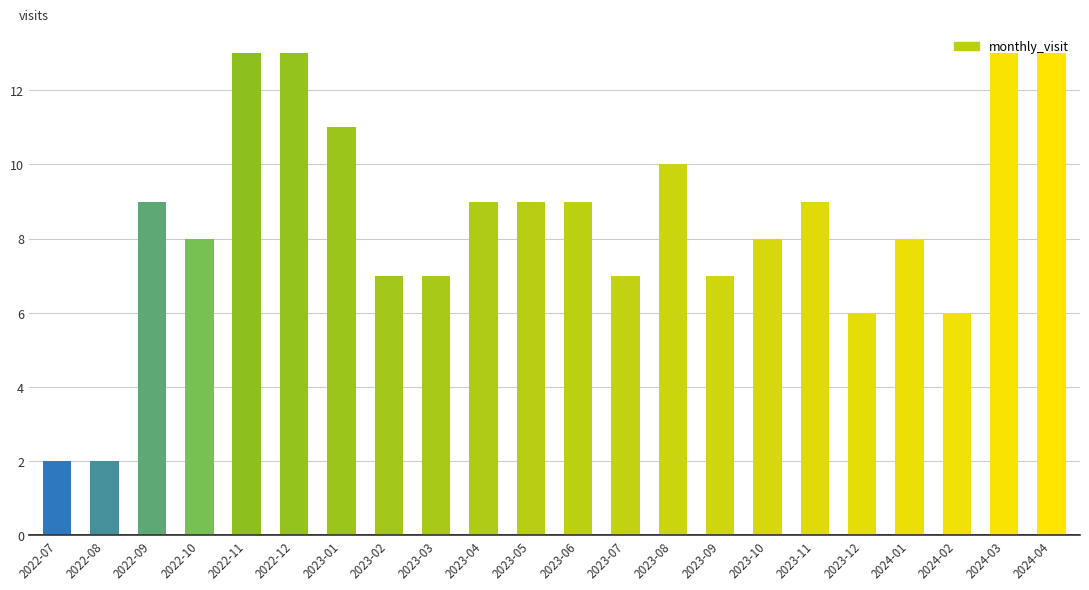

What is the value of the 13th bar from the left?

7